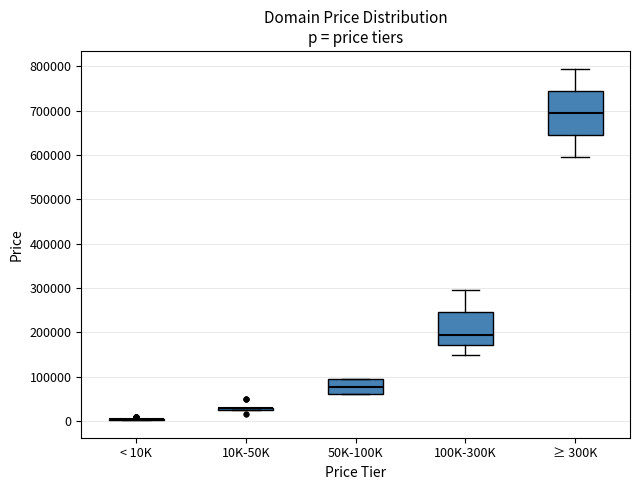

Reading left to right, read every box against the y-axis: the position of its median line, the range the box covers, and the ends of its whiskers. The values are not printed on the chart, so give them approximately, as read against the axis.

< 10K: box collapsed to a line at 0, whiskers 0 to 0
10K-50K: box collapsed to a line at 30000, whiskers 20000 to 30000
50K-100K: median 80000, box 60000 to 90000, whiskers 60000 to 90000
100K-300K: median 190000, box 170000 to 240000, whiskers 150000 to 290000
≥ 300K: median 690000, box 640000 to 740000, whiskers 590000 to 790000